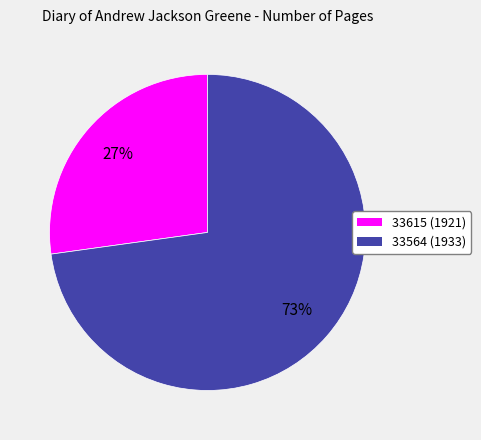

Is there a majority slice in this chart?

Yes